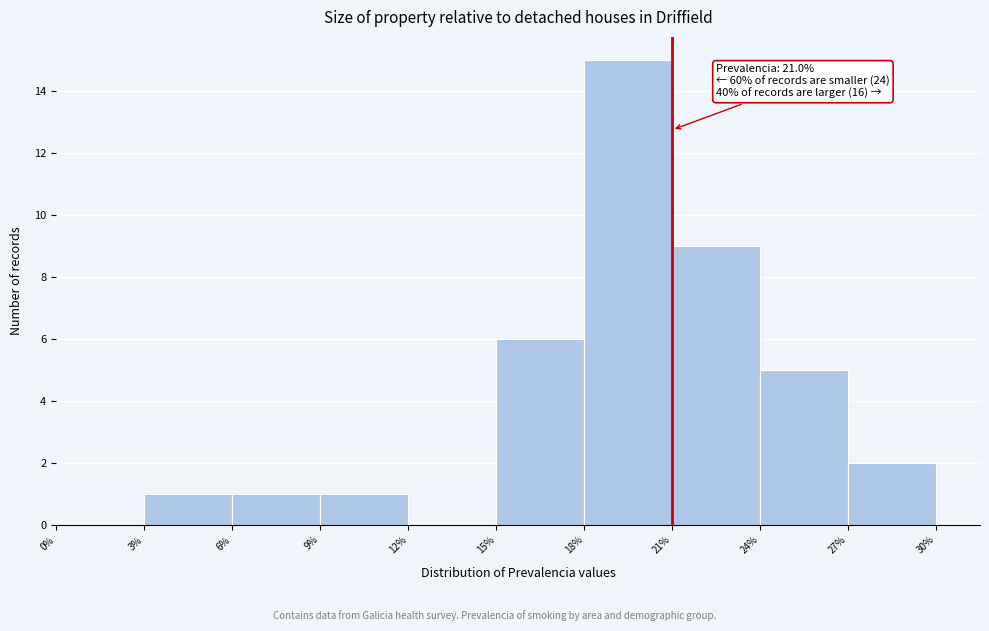

Which range on the x-axis has the tallest bar?

18% to 21%